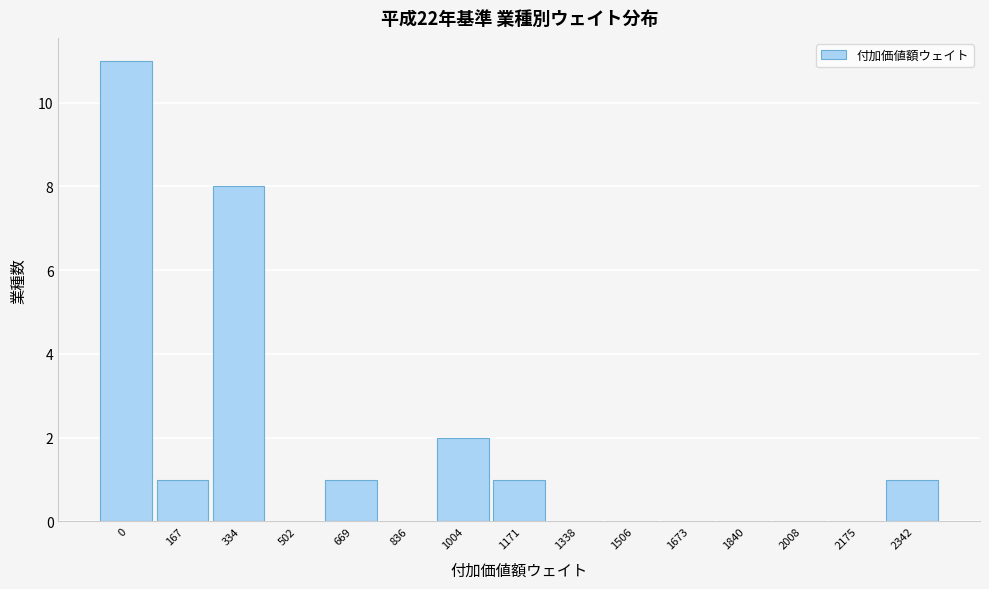

Reading left to right, extract all data points from this chart.

0=11	167=1	334=8	502=0	669=1	836=0	1004=2	1171=1	1338=0	1506=0	1673=0	1840=0	2008=0	2175=0	2342=1